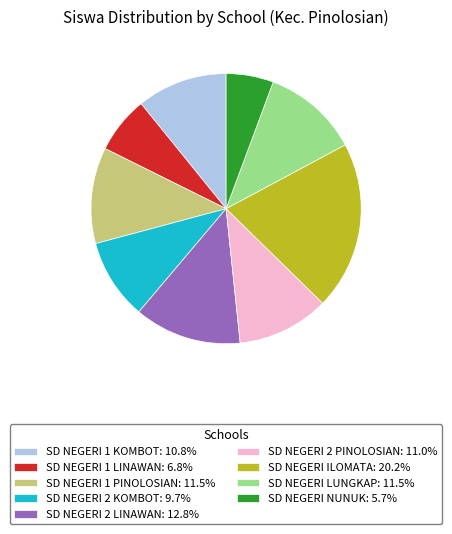

Combined, do SD NEGERI 1 KOMBOT: 10.8% and SD NEGERI LUNGKAP: 11.5% account for over 50%?

No